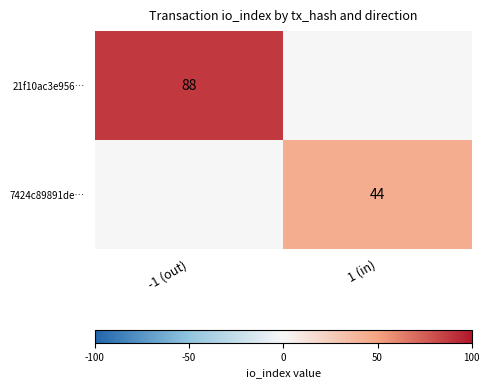

The 7424c89891de… series shows 44 at 1 (in). True or false?

True